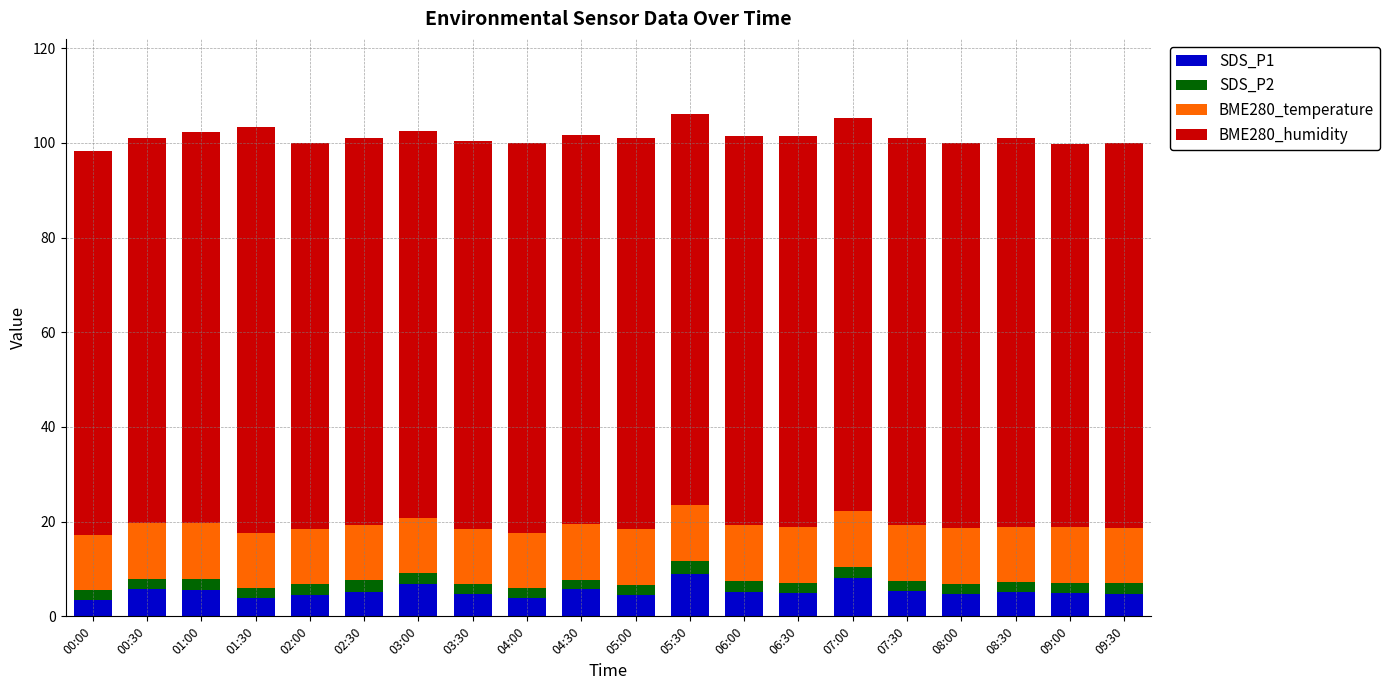

What is the highest value of the SDS_P1 series?

8.9